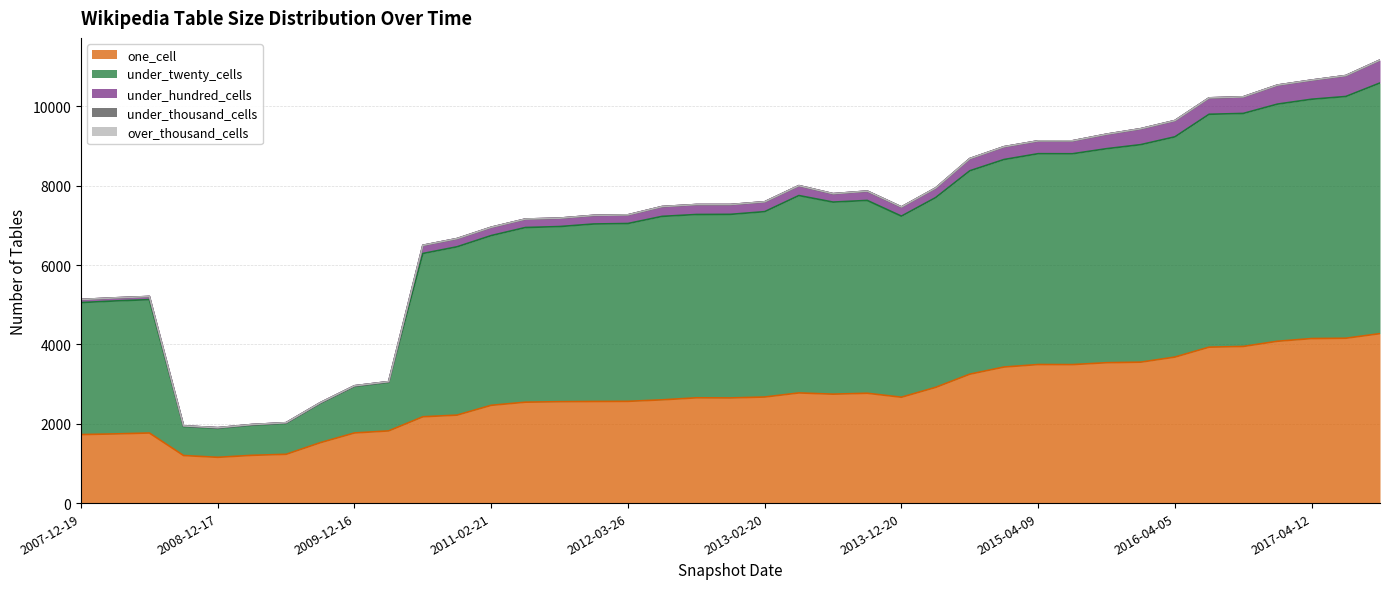

Rank the series by their maximum value, from lowest to highest.

under_thousand_cells, over_thousand_cells, under_hundred_cells, one_cell, under_twenty_cells